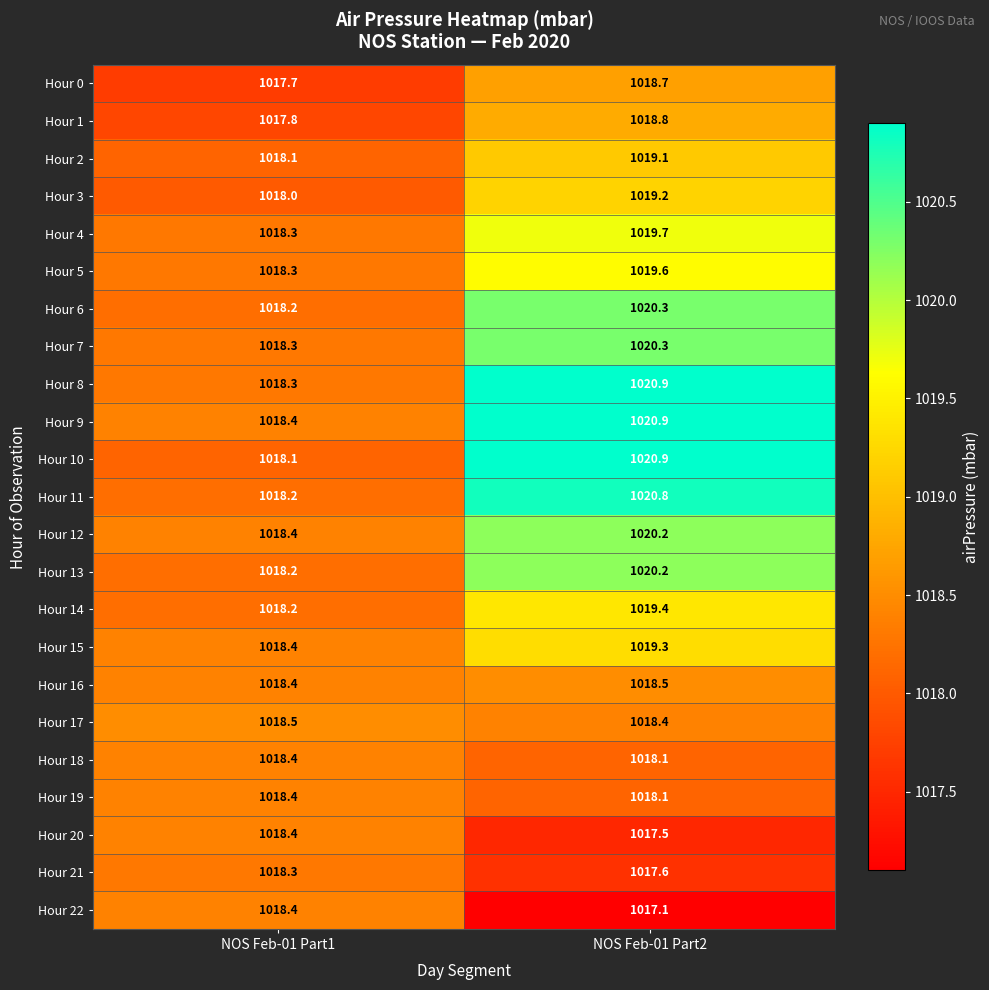

The Hour 21 series shows 1017.6 at NOS Feb-01 Part2. True or false?

True